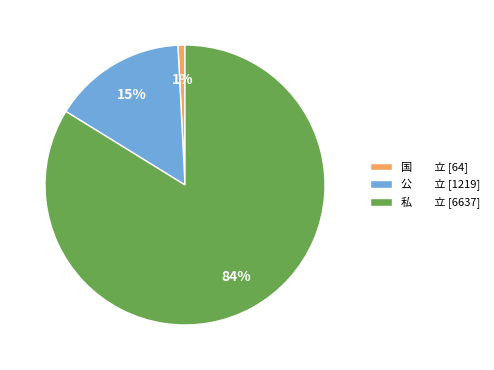

Combined, do 国 立 [64] and 公 立 [1219] account for over 50%?

No